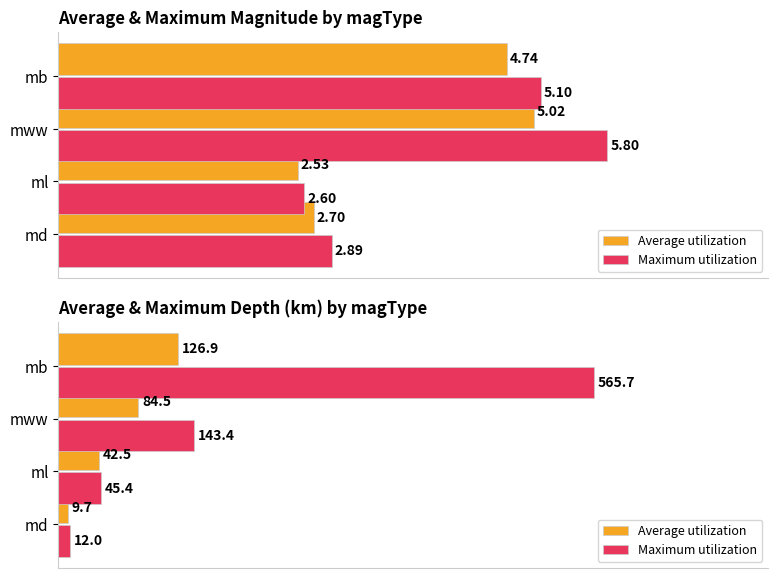

How many series are shown in this chart?

2